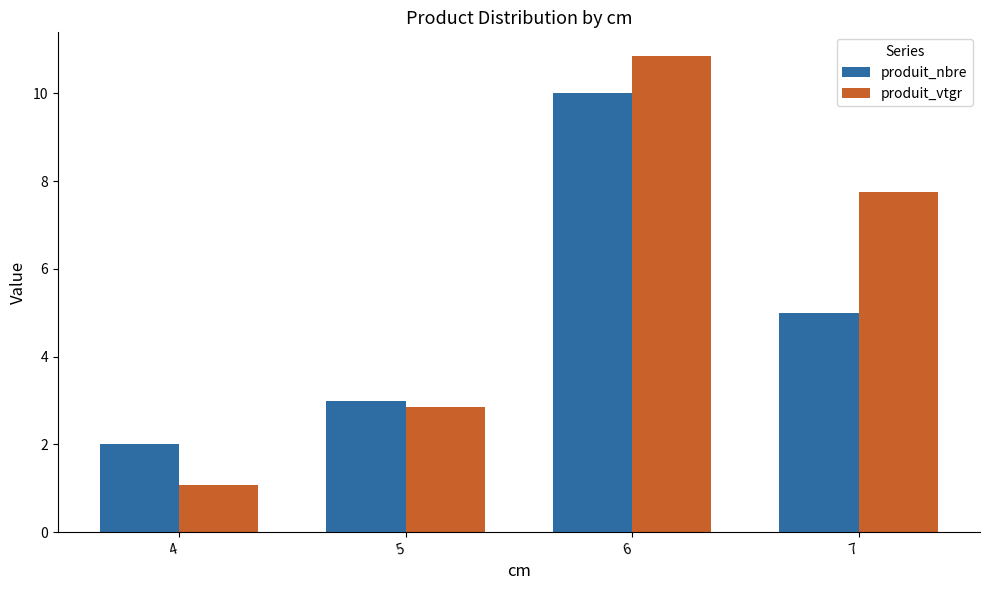

Rank the series at 6 from lowest to highest value.

produit_nbre, produit_vtgr